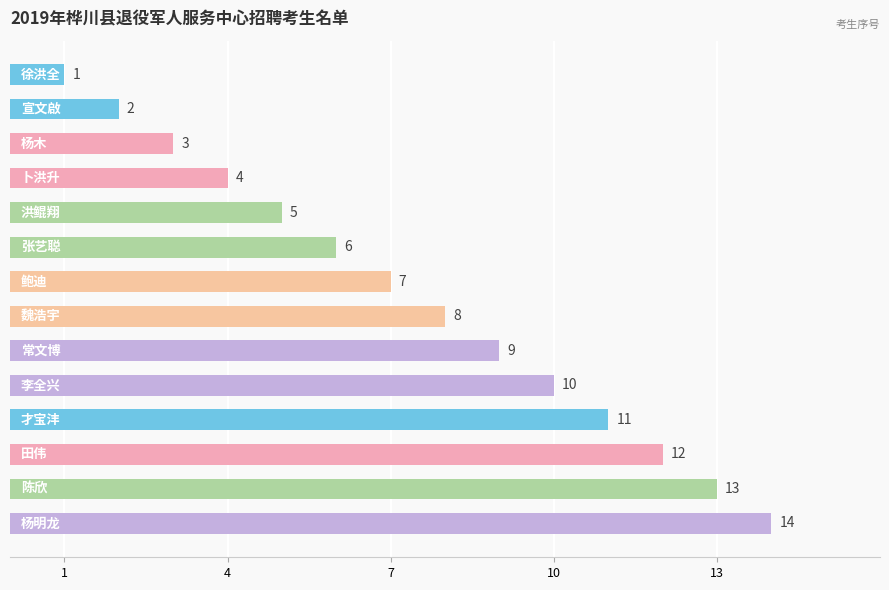

What is the difference between the maximum and minimum values?

13